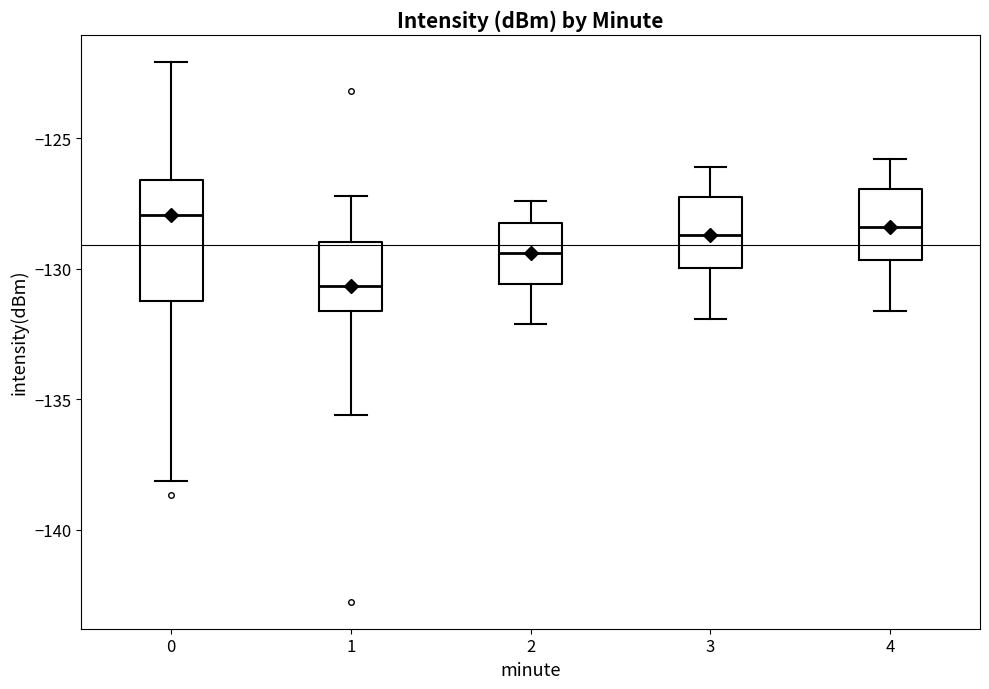

Reading left to right, transcribe this box plot: for each box, give where its median line is, the range the box spans, and where its two whiskers end, as read against the y-axis. The values are not printed on the chart, so give them approximately, as read against the axis.

0: median -128.0, box -131.0 to -126.5, whiskers -138.0 to -122.0
1: median -130.5, box -131.5 to -129.0, whiskers -135.5 to -127.0
2: median -129.5, box -130.5 to -128.0, whiskers -132.0 to -127.5
3: median -128.5, box -130.0 to -127.0, whiskers -132.0 to -126.0
4: median -128.5, box -129.5 to -127.0, whiskers -131.5 to -126.0